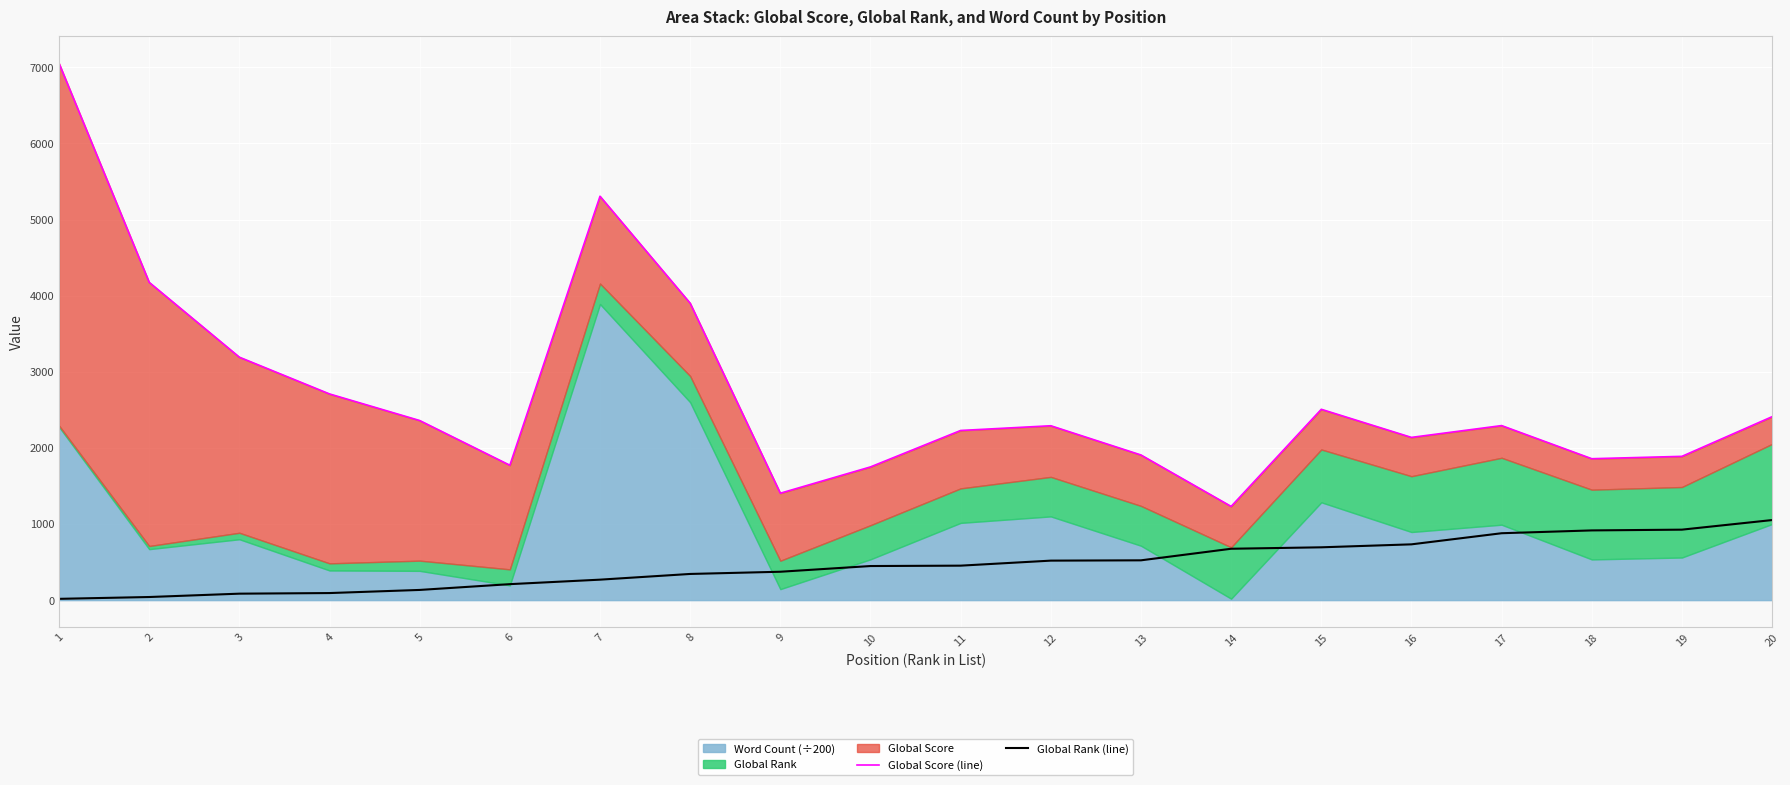

Reading left to right, list all the values displayed in this chart.

Global Score (line): 1=7052.6	2=4175.0	3=3192.0	4=2709.0	5=2359.7	6=1772.3	7=5306.2	8=3901.0	9=1404.7	10=1750.3	11=2229.0	12=2291.0	13=1907.0	14=1231.3	15=2507.2	16=2138.0	17=2293.1	18=1858.0	19=1889.0	20=2410.0
Global Rank (line): 1=17.0	2=41.0	3=85.0	4=93.0	5=134.0	6=210.0	7=269.0	8=344.0	9=373.0	10=448.0	11=453.0	12=519.0	13=523.0	14=675.0	15=694.0	16=733.0	17=879.0	18=916.0	19=926.0	20=1052.0